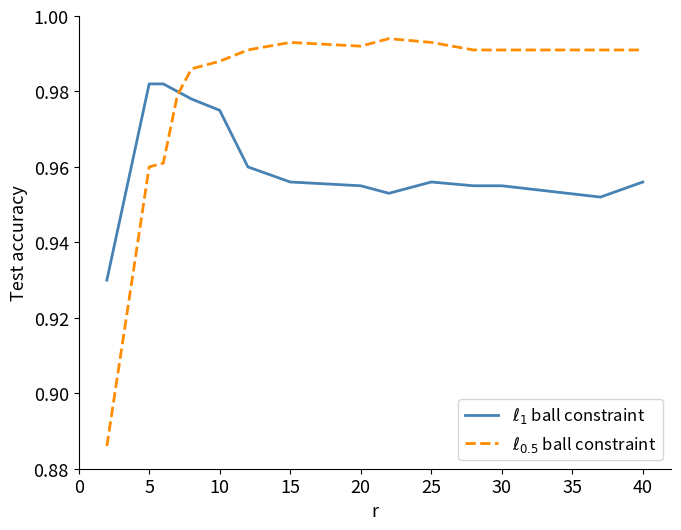

Reading right to left, extract all data points from this chart.

$\ell_1$ ball constraint: 1.0	1.0	1.0	1.0	1.0	1.0	1.0	1.0	1.0	1.0	1.0	1.0	1.0	1.0	0.9
$\ell_{0.5}$ ball constraint: 1.0	1.0	1.0	1.0	1.0	1.0	1.0	1.0	1.0	1.0	1.0	1.0	1.0	1.0	0.9